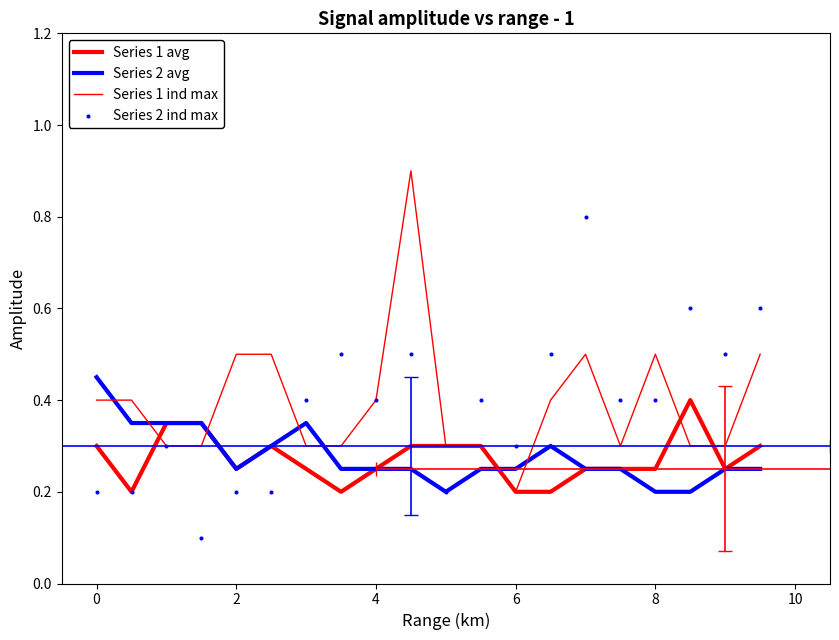

Is the value of Series 1 ind max at 8 greater than the value of Series 1 avg at 4?

Yes